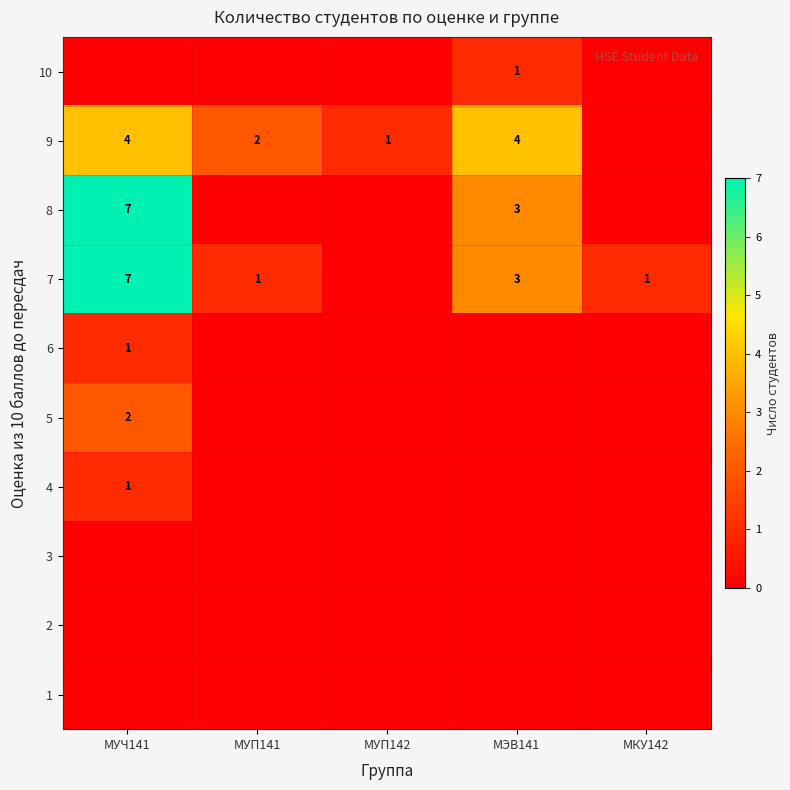

Which has a higher value, МКУ142 or МУЧ141?

МКУ142